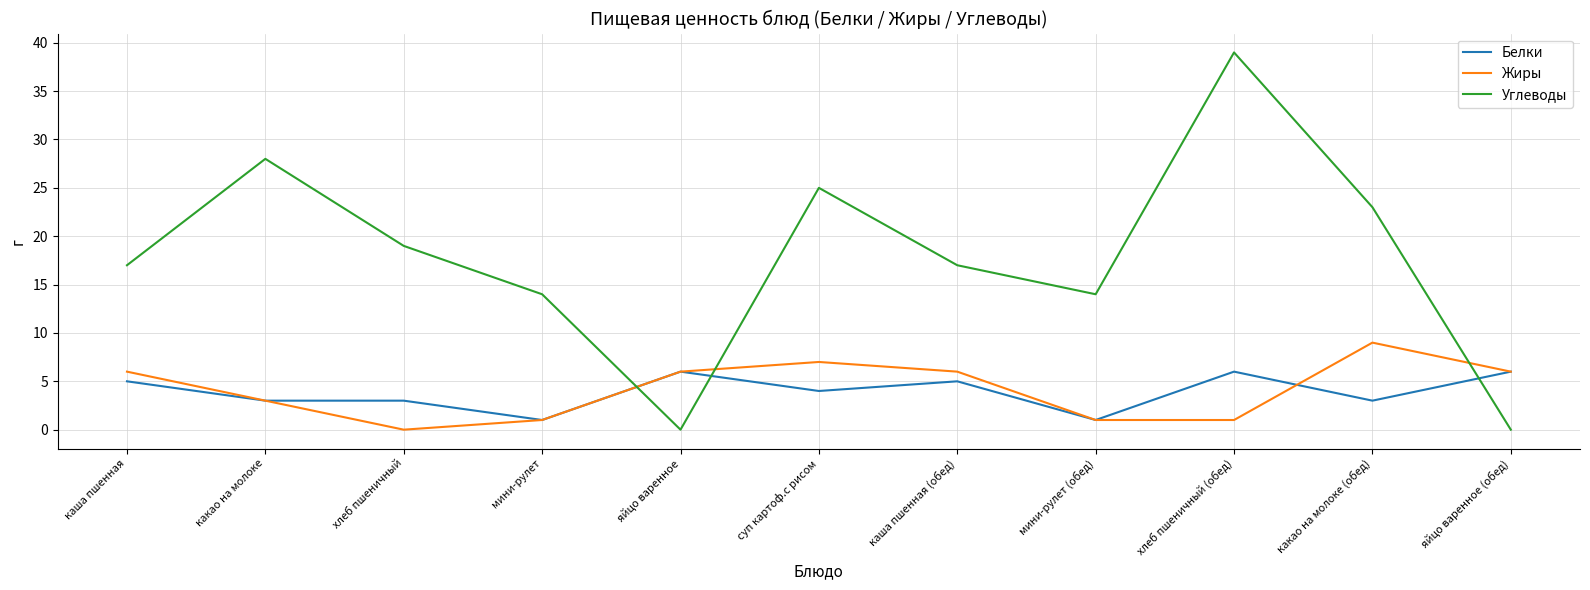

What is the difference between the highest and lowest values at хлеб пшеничный?

19